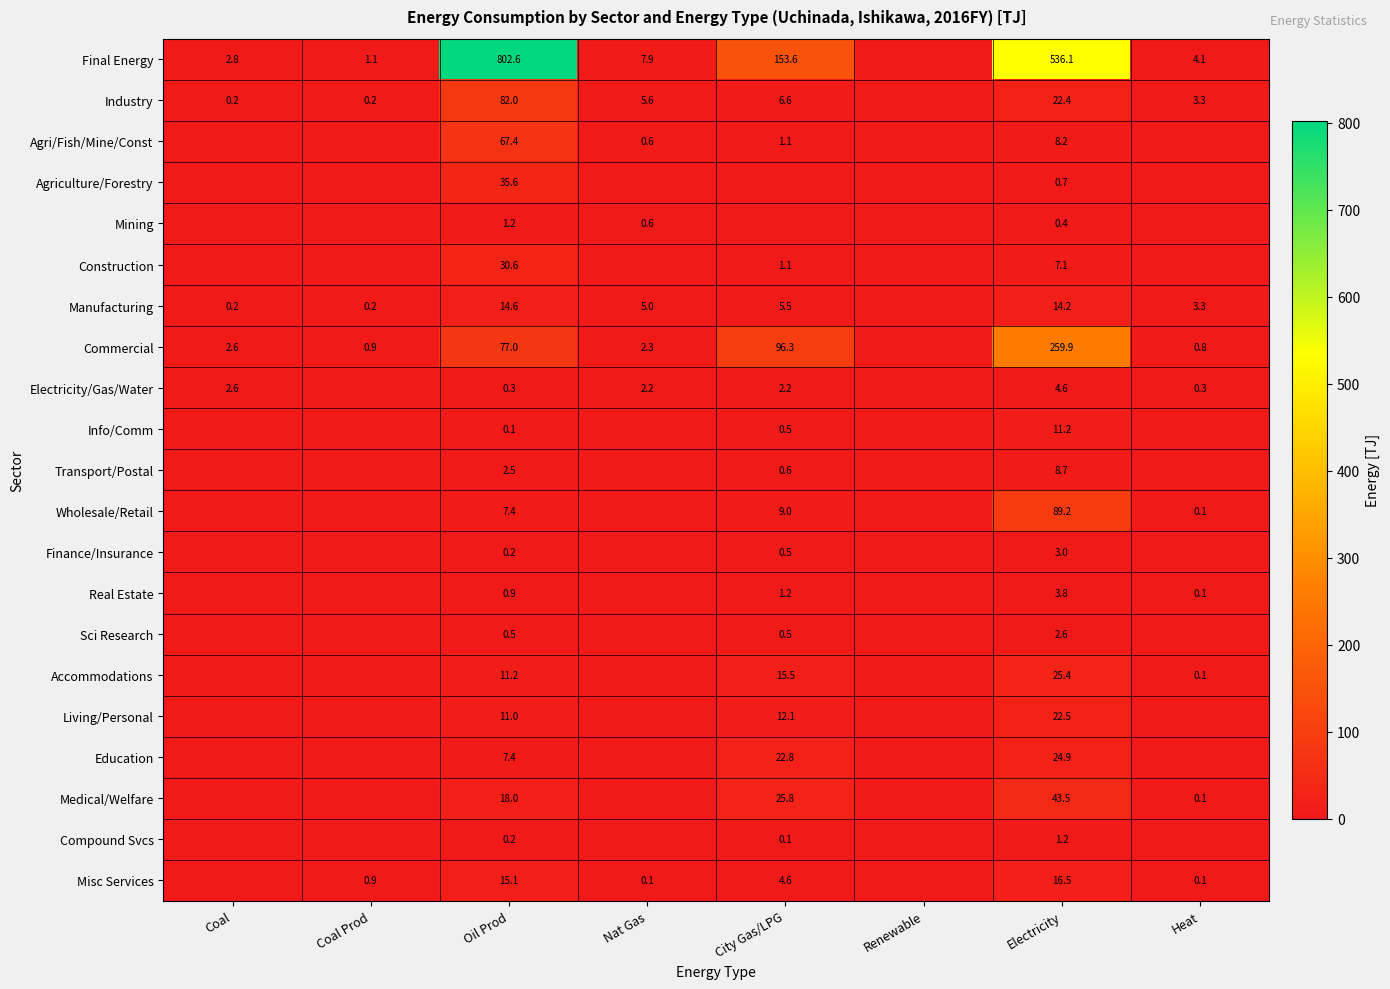

True or false: Sci Research has a value of 4.2 at Electricity.

False